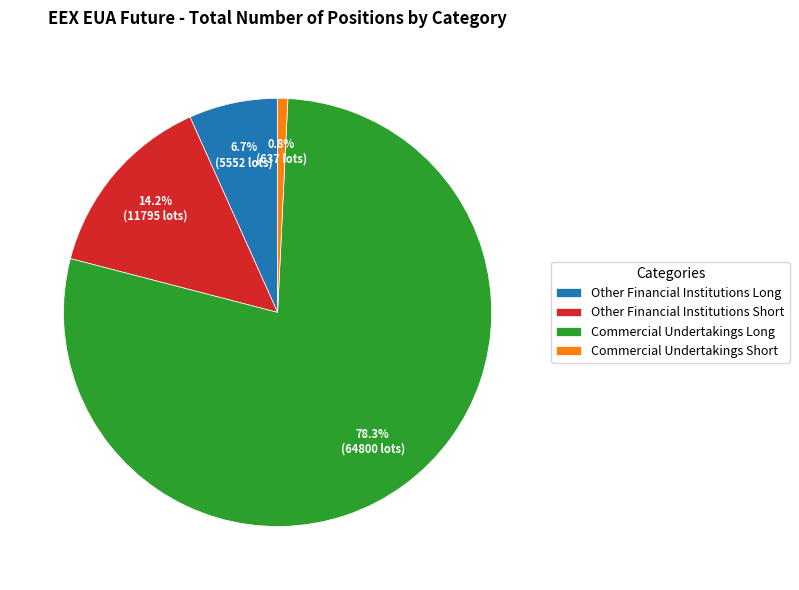

What portion of the pie excludes Other Financial Institutions Long?

93.3%